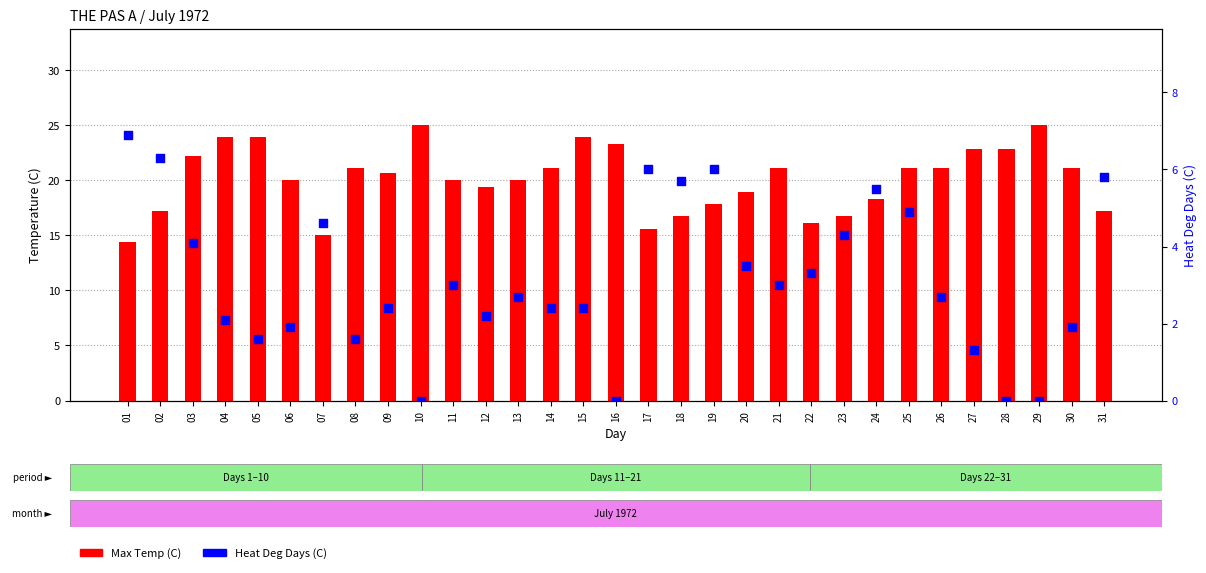

What is the total value across all series at 16?

23.3